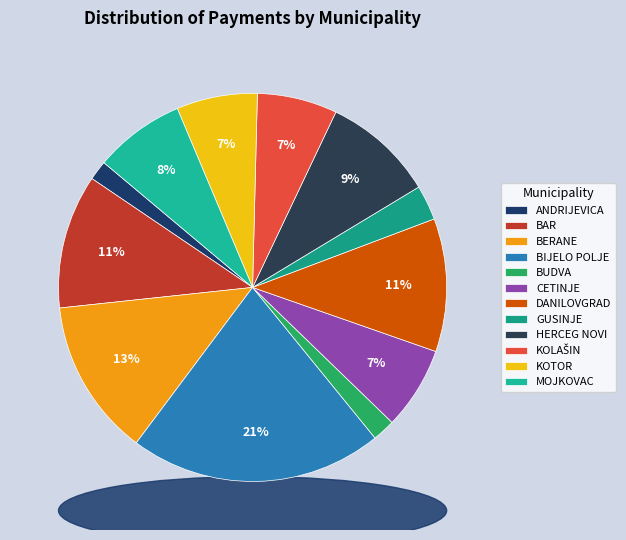

To the nearest percent, what is the combined percentage of BUDVA and GUSINJE?

5%